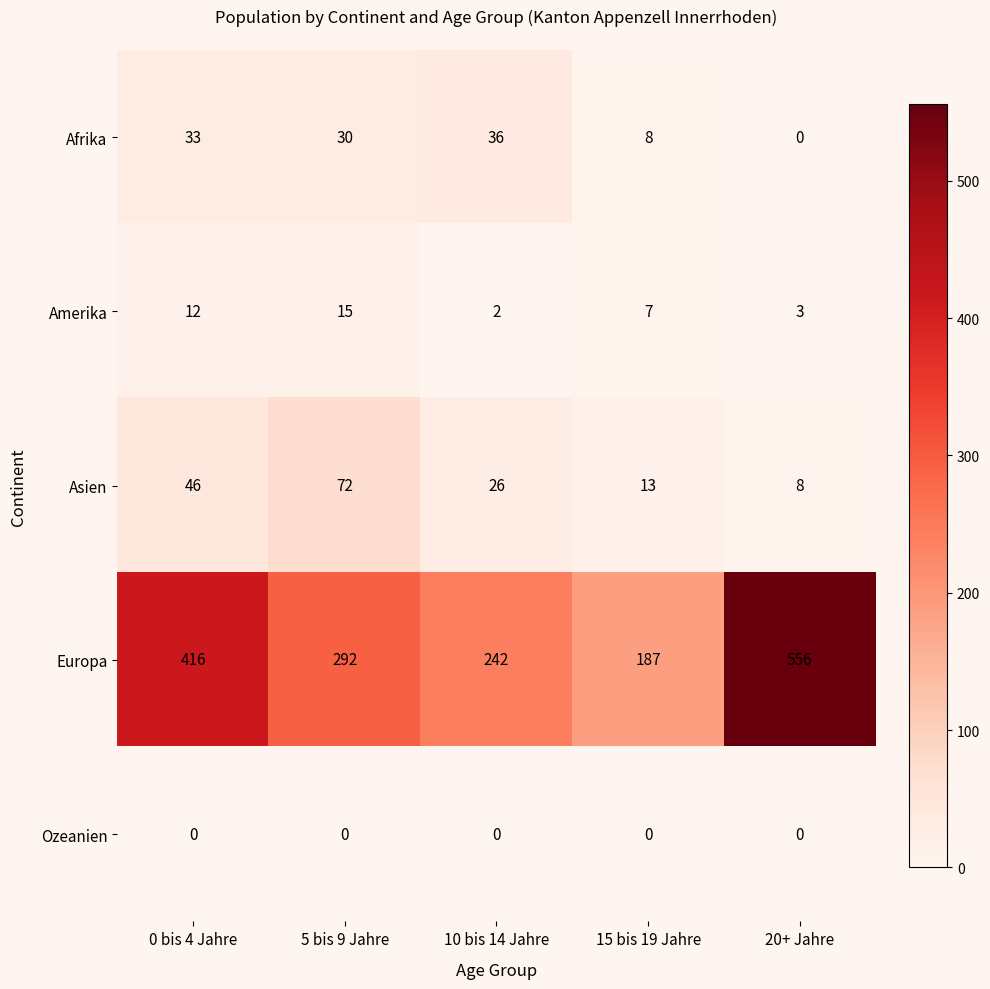

Reading left to right, list all the values displayed in this chart.

Afrika: 0 bis 4 Jahre=33	5 bis 9 Jahre=30	10 bis 14 Jahre=36	15 bis 19 Jahre=8	20+ Jahre=0
Amerika: 0 bis 4 Jahre=12	5 bis 9 Jahre=15	10 bis 14 Jahre=2	15 bis 19 Jahre=7	20+ Jahre=3
Asien: 0 bis 4 Jahre=46	5 bis 9 Jahre=72	10 bis 14 Jahre=26	15 bis 19 Jahre=13	20+ Jahre=8
Europa: 0 bis 4 Jahre=416	5 bis 9 Jahre=292	10 bis 14 Jahre=242	15 bis 19 Jahre=187	20+ Jahre=556
Ozeanien: 0 bis 4 Jahre=0	5 bis 9 Jahre=0	10 bis 14 Jahre=0	15 bis 19 Jahre=0	20+ Jahre=0